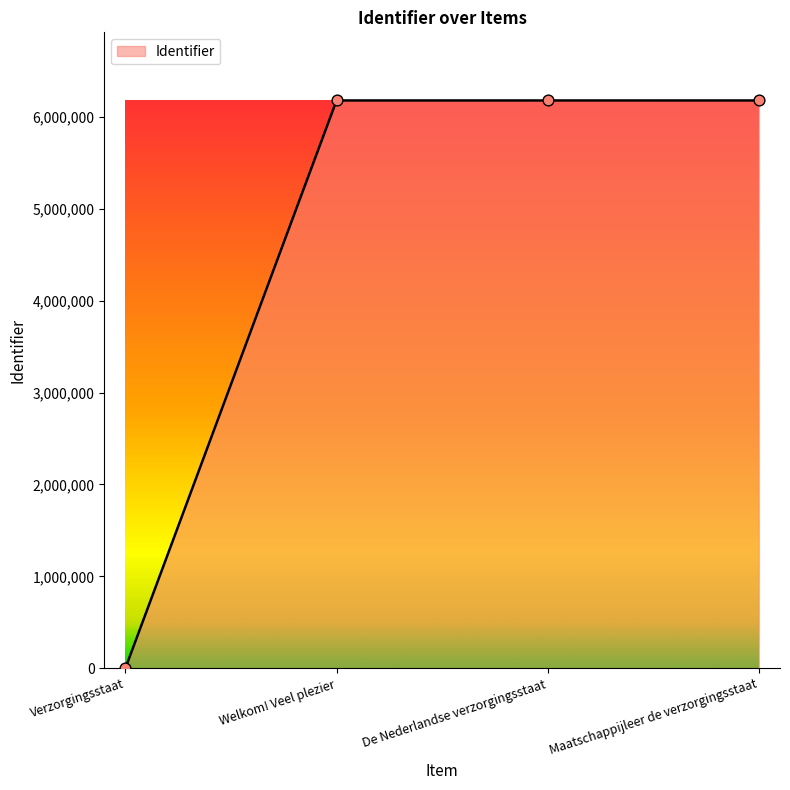

What is the change in value from Verzorgingsstaat to Maatschappijleer de verzorgingsstaat?

+6180458